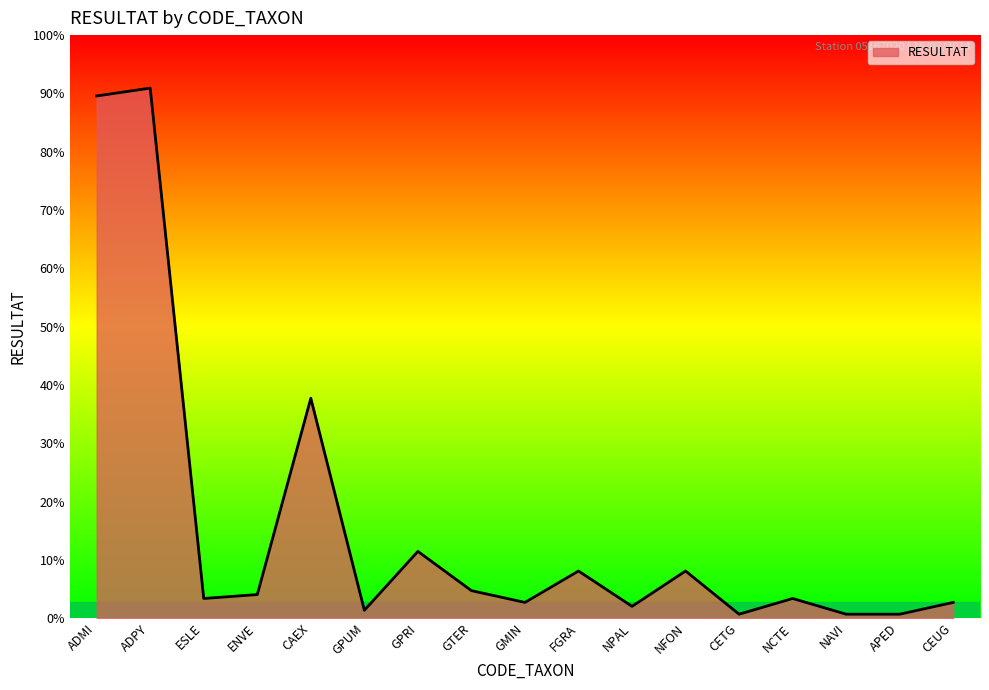

Is this an area chart (filled region under the line)?

Yes